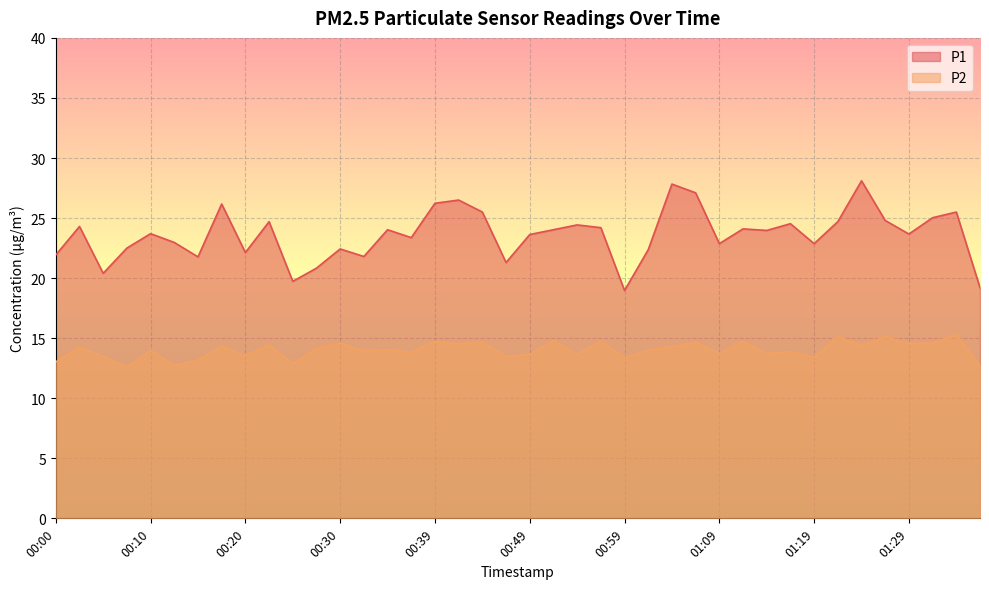

What is the difference between the second highest and second lowest values in the P2 series?

2.4